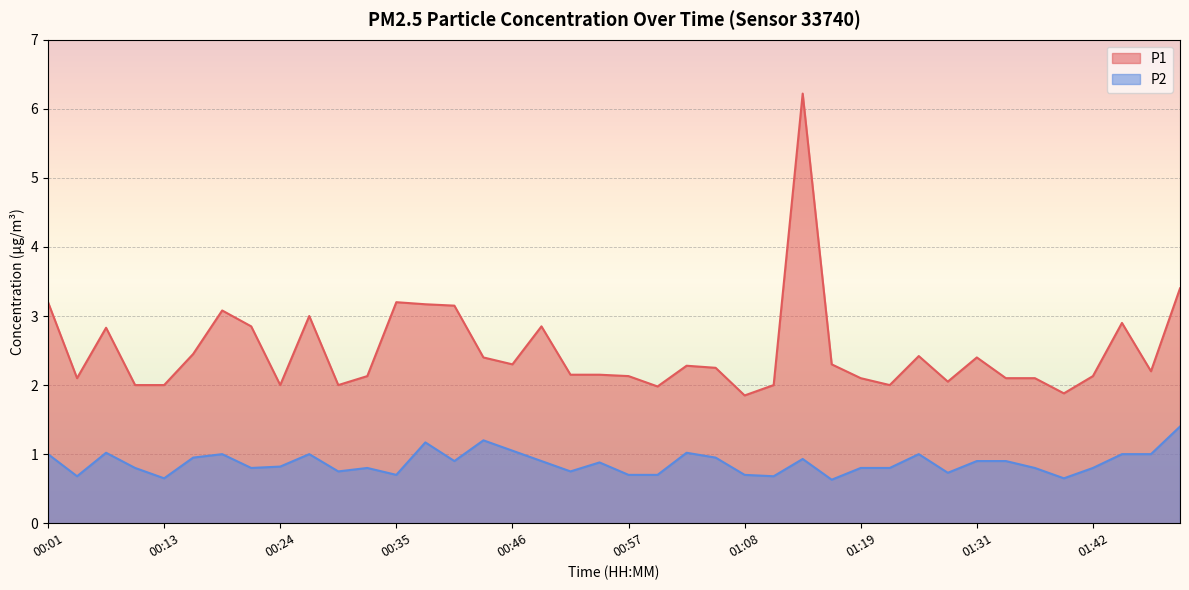

What is the maximum value for P2?

1.4